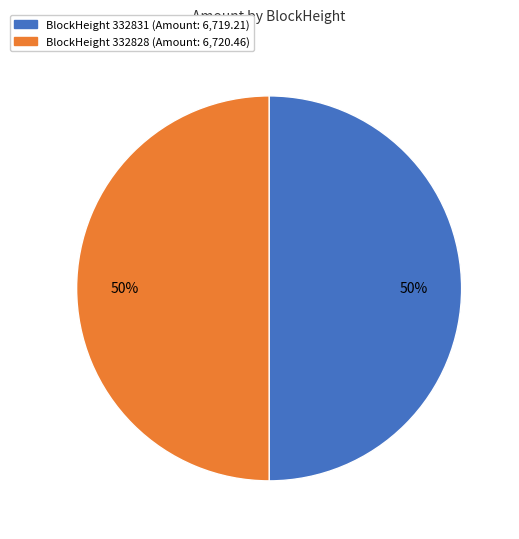

To the nearest percent, what is the average slice percentage?

50%